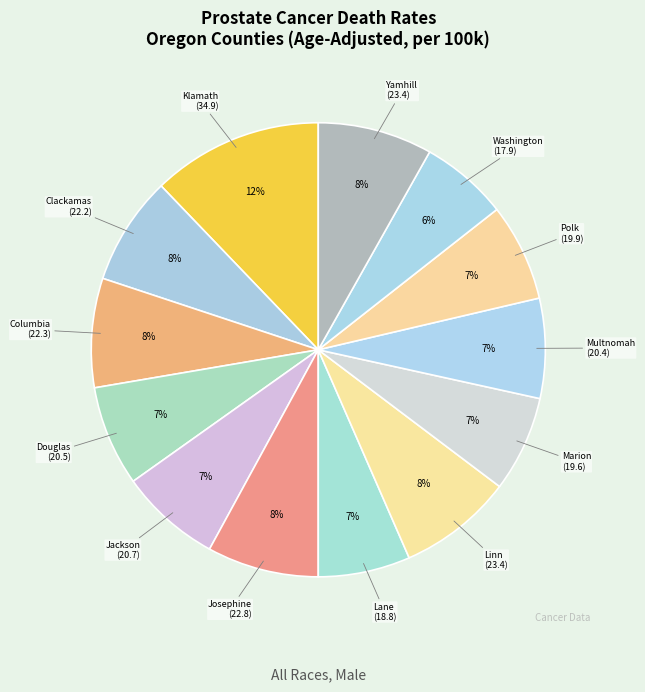

True or false: Polk accounts for 1% of the total.

False